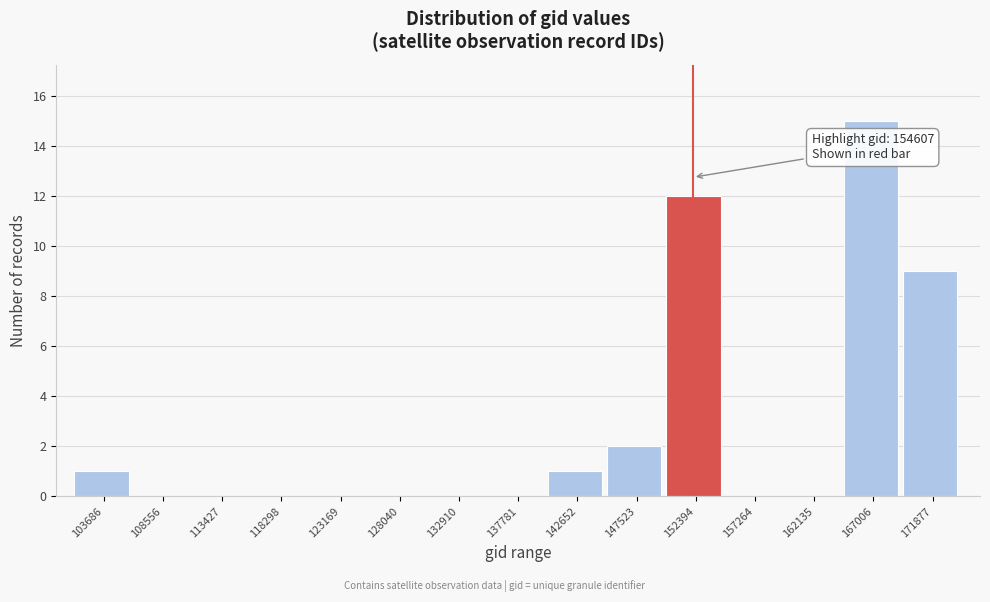

Reading left to right, extract all data points from this chart.

103686=1	108556=0	113427=0	118298=0	123169=0	128040=0	132910=0	137781=0	142652=1	147523=2	152394=12	157264=0	162135=0	167006=15	171877=9